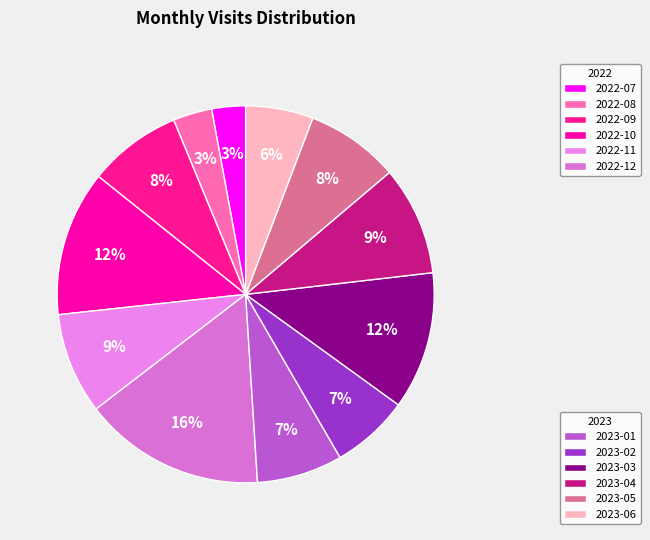

Count the number of slices in the pie.

12